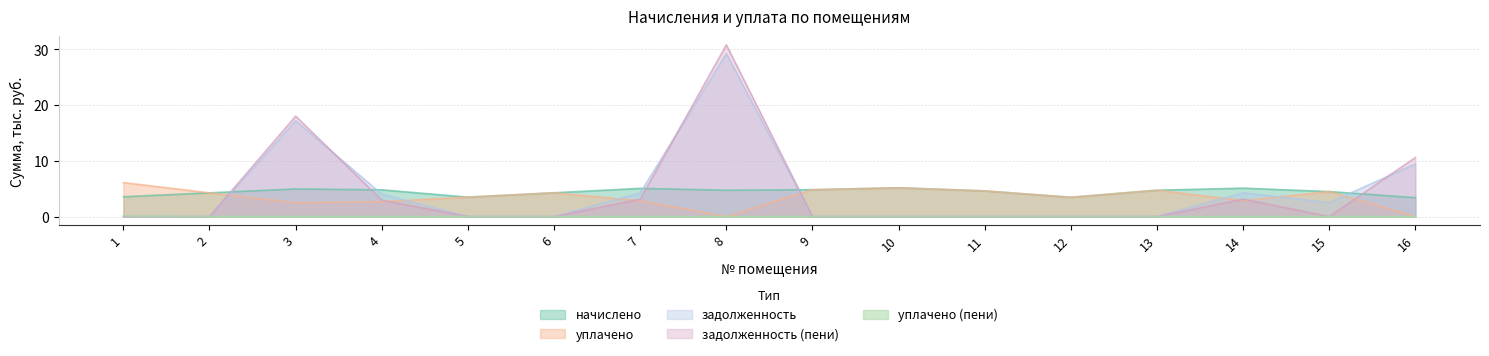

What is the value of the уплачено point at the 3rd from the left?

2.5